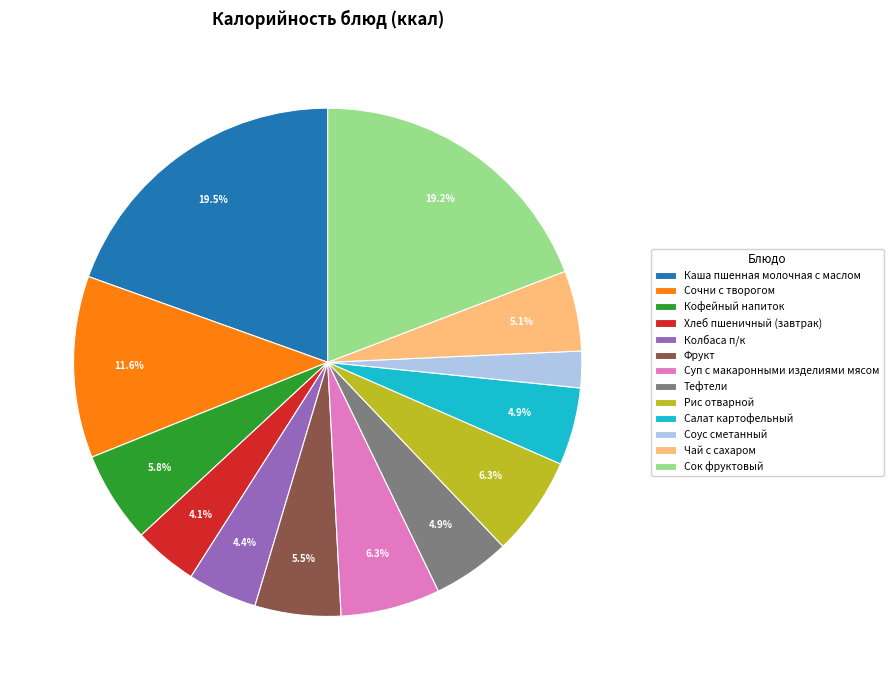

Does Чай с сахаром account for over 50% of the chart?

No